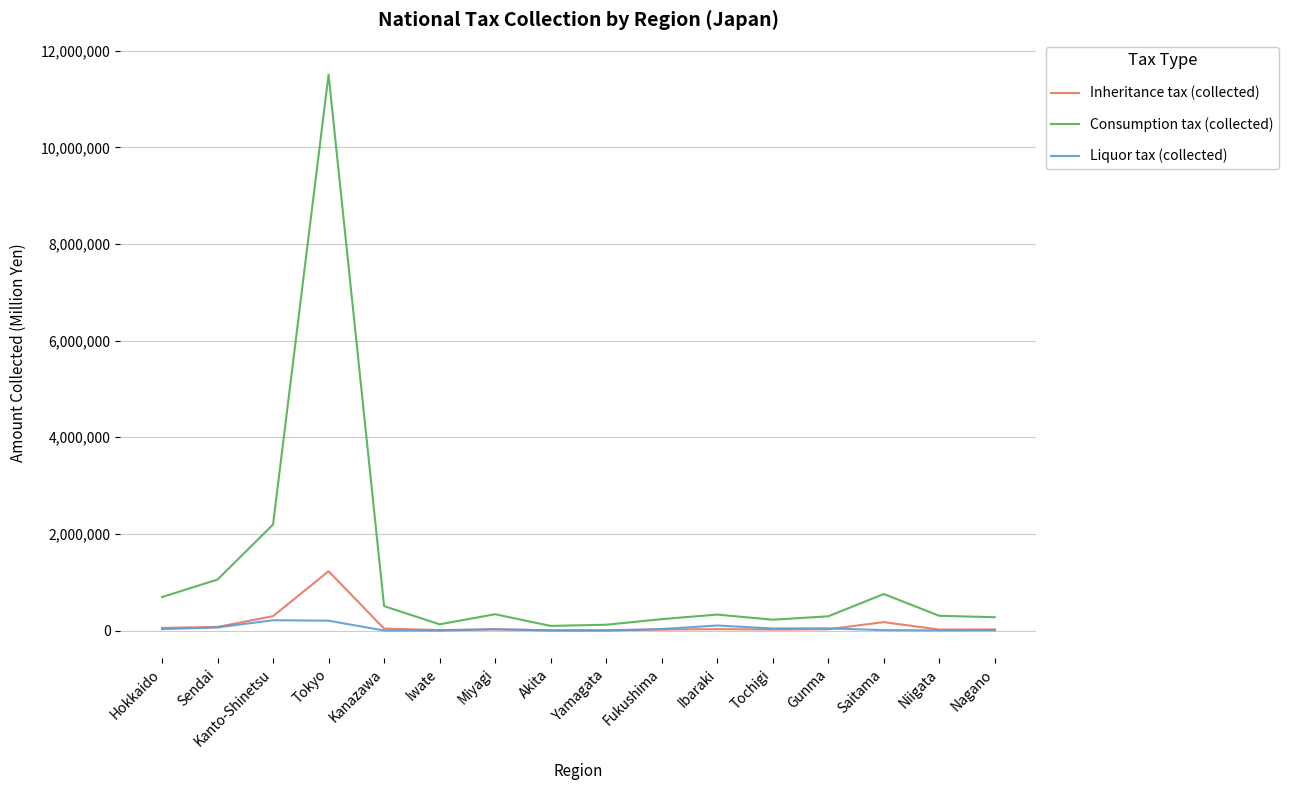

What is the average value of the Liquor tax (collected) series?

49537